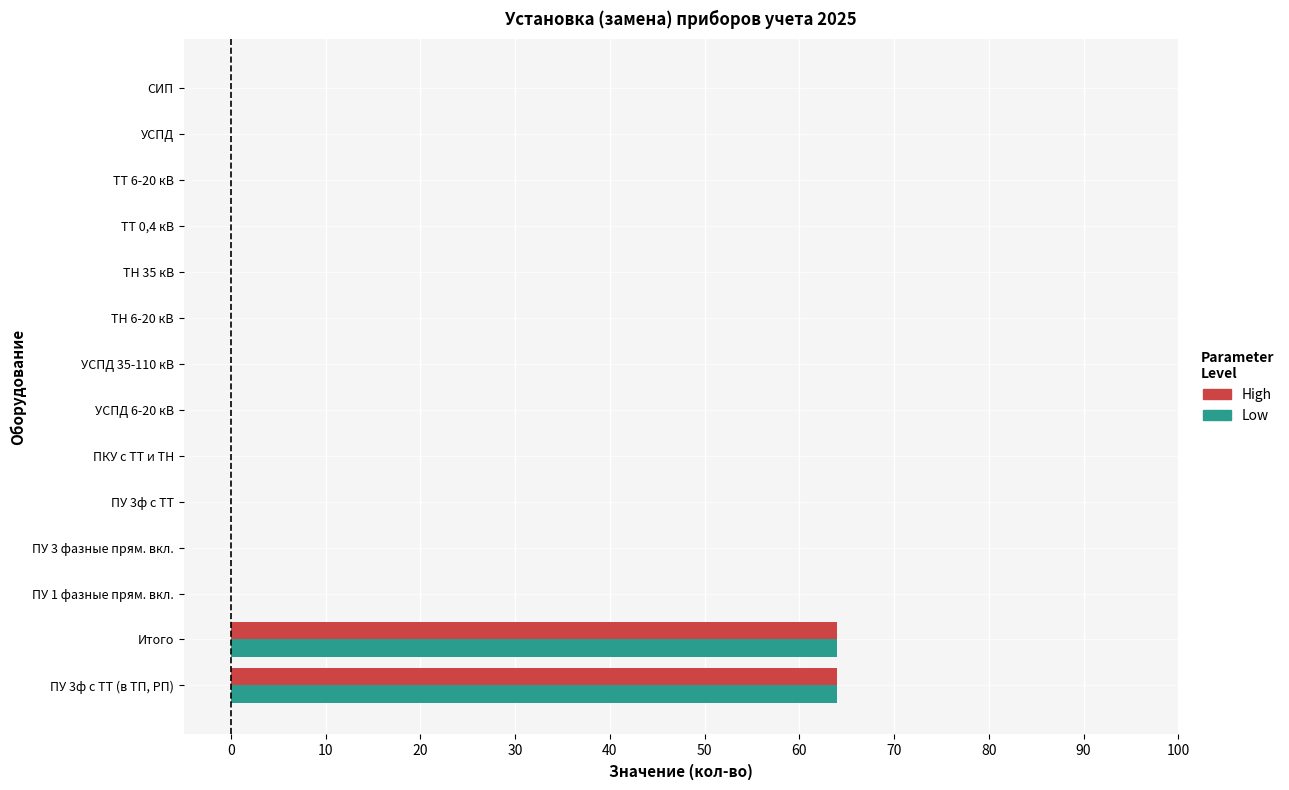

Is it true that Low equals 0 at ПУ 3 фазные прям. вкл.?

True